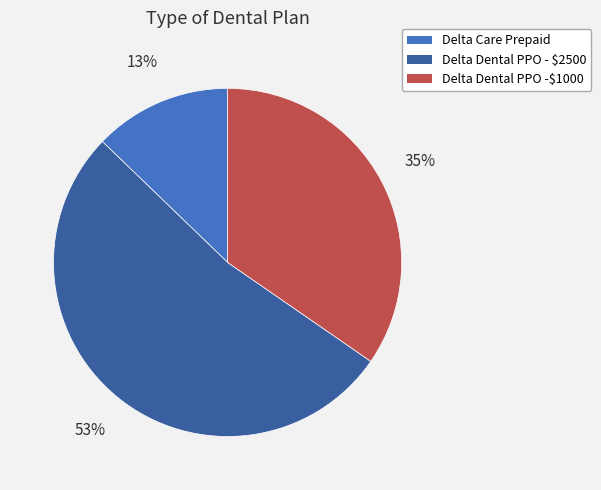

To the nearest percent, what portion does Delta Care Prepaid represent?

13%